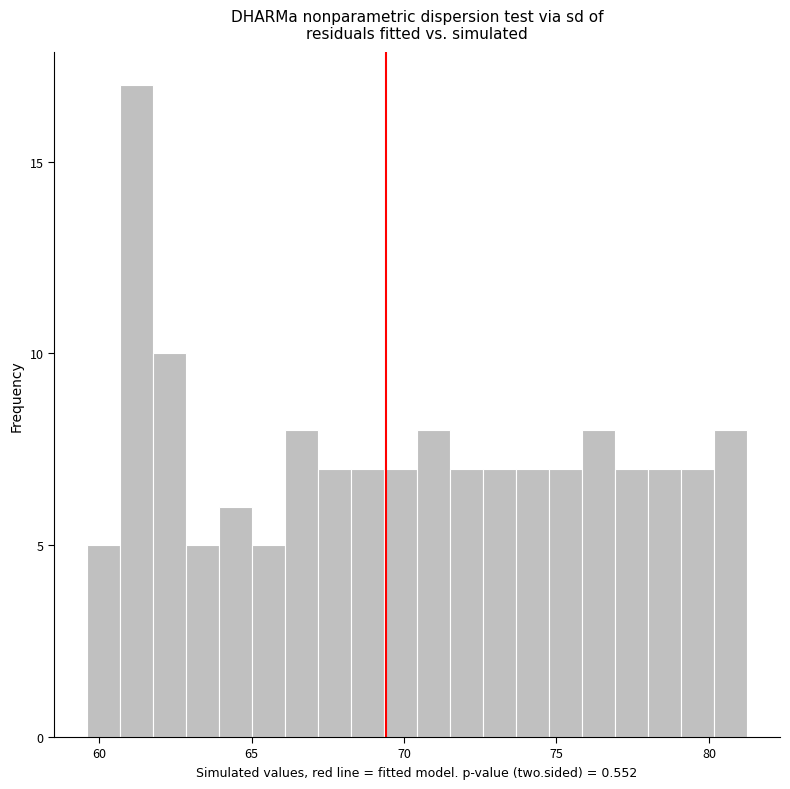

Read against the x-axis, roughly where is the centre of the tallest bar?

61.0